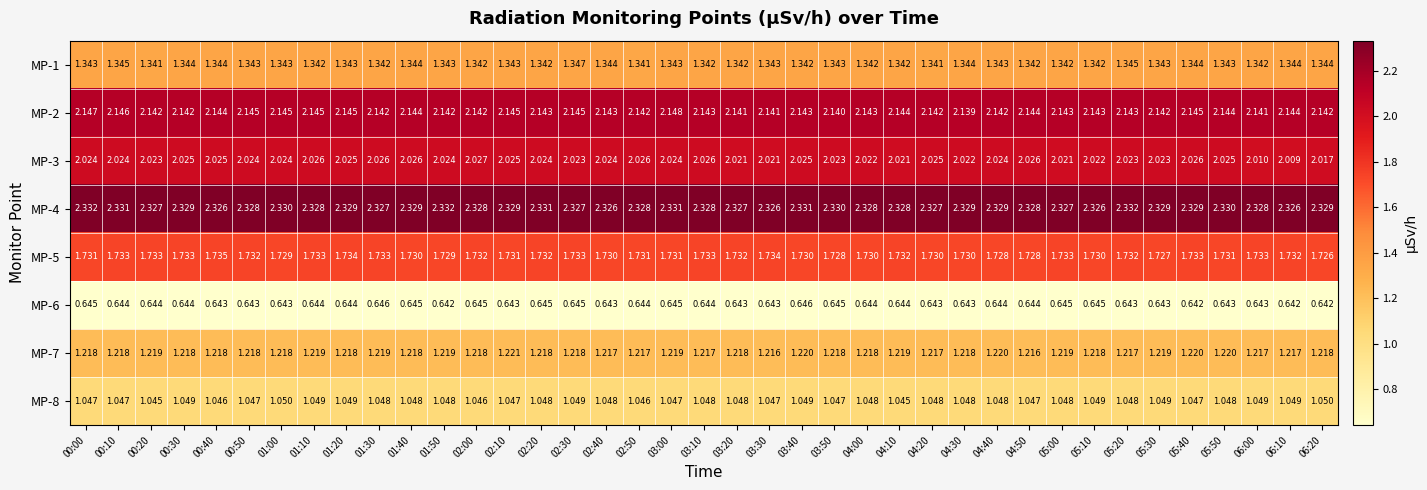

Is the value of MP-6 at 02:10 greater than the value of MP-4 at 05:30?

No